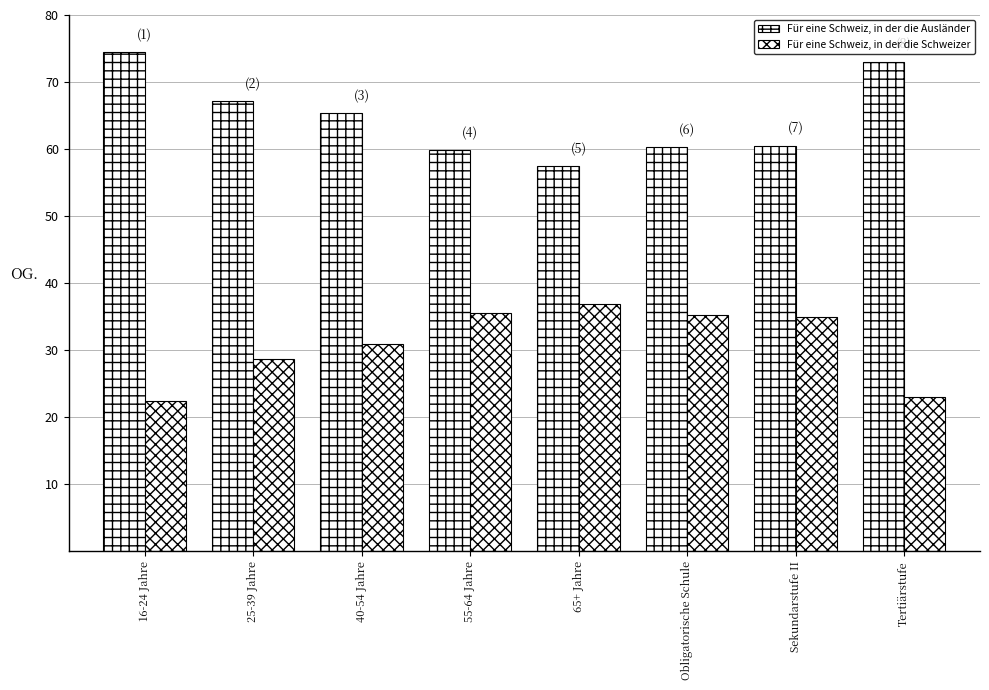

How many bars are there in total?

16